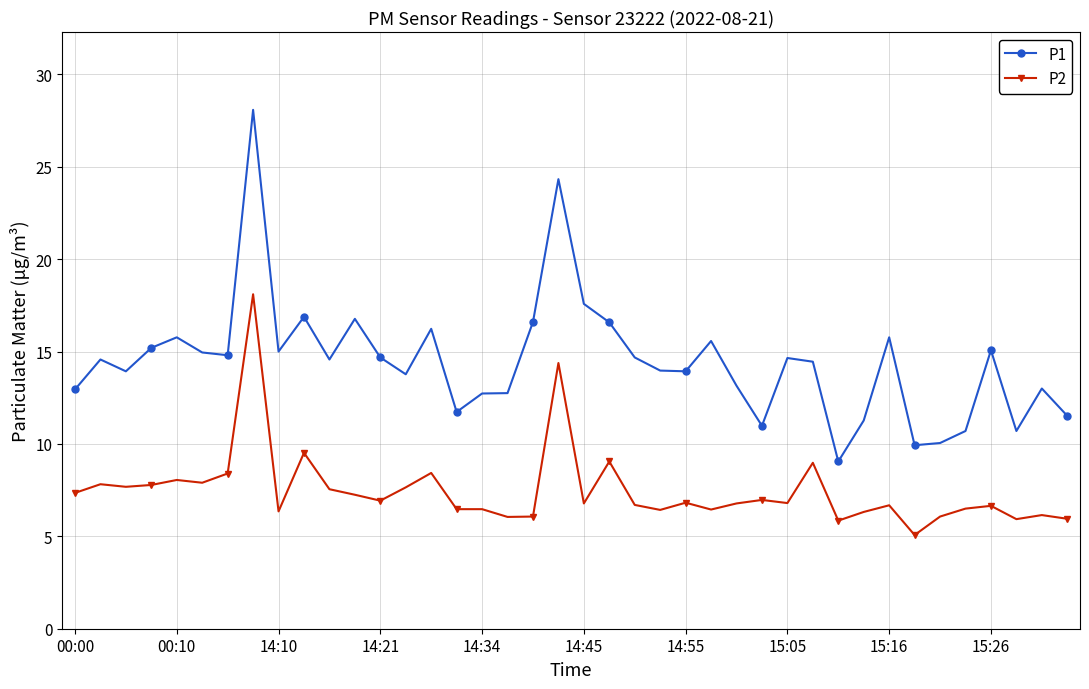

What is the highest value of the P2 series?

18.1